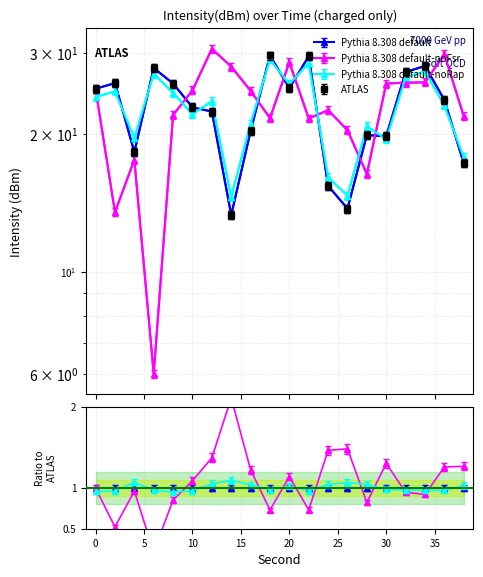

How many values in the Pythia 8.308 default series exceed 23?

10